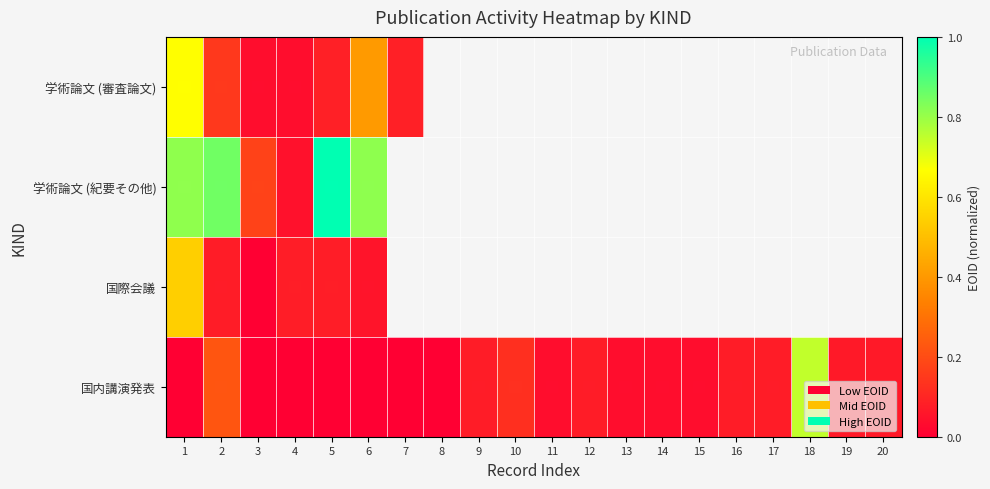

What is the difference between the maximum and minimum values in the 国内講演発表 series?

0.7